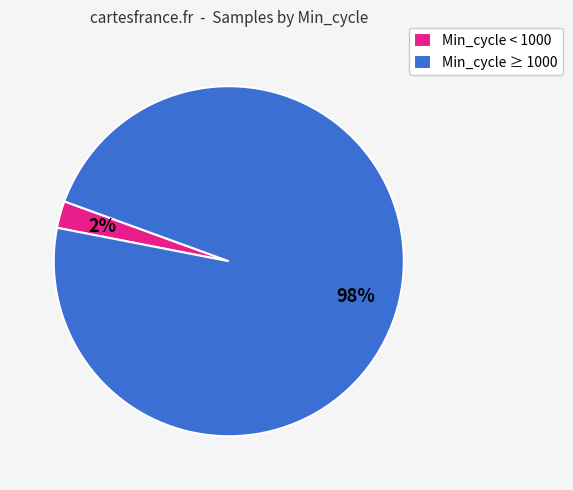

Which has a higher value, Min_cycle ≥ 1000 or Min_cycle < 1000?

Min_cycle ≥ 1000